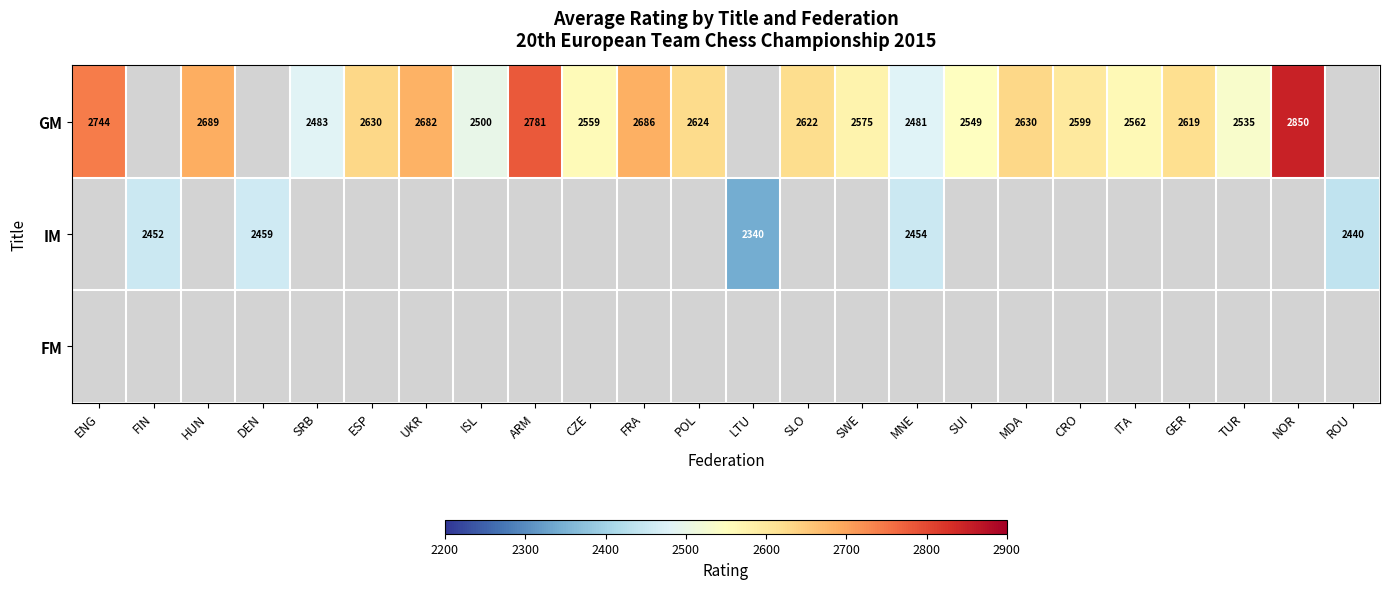

True or false: GM has a value of 2686 at FRA.

True